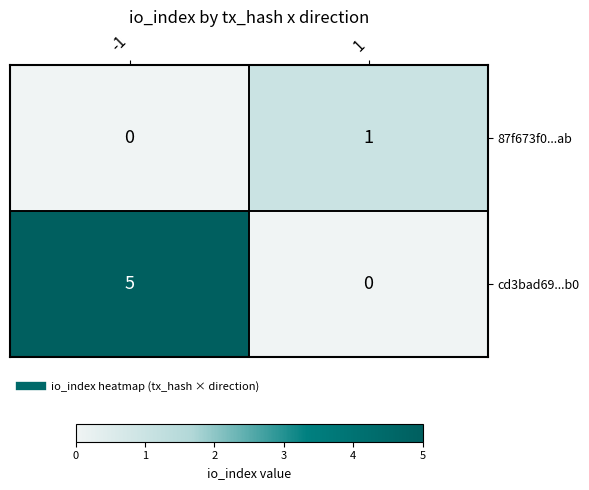

At how many categories does at least one series exceed 0?

2